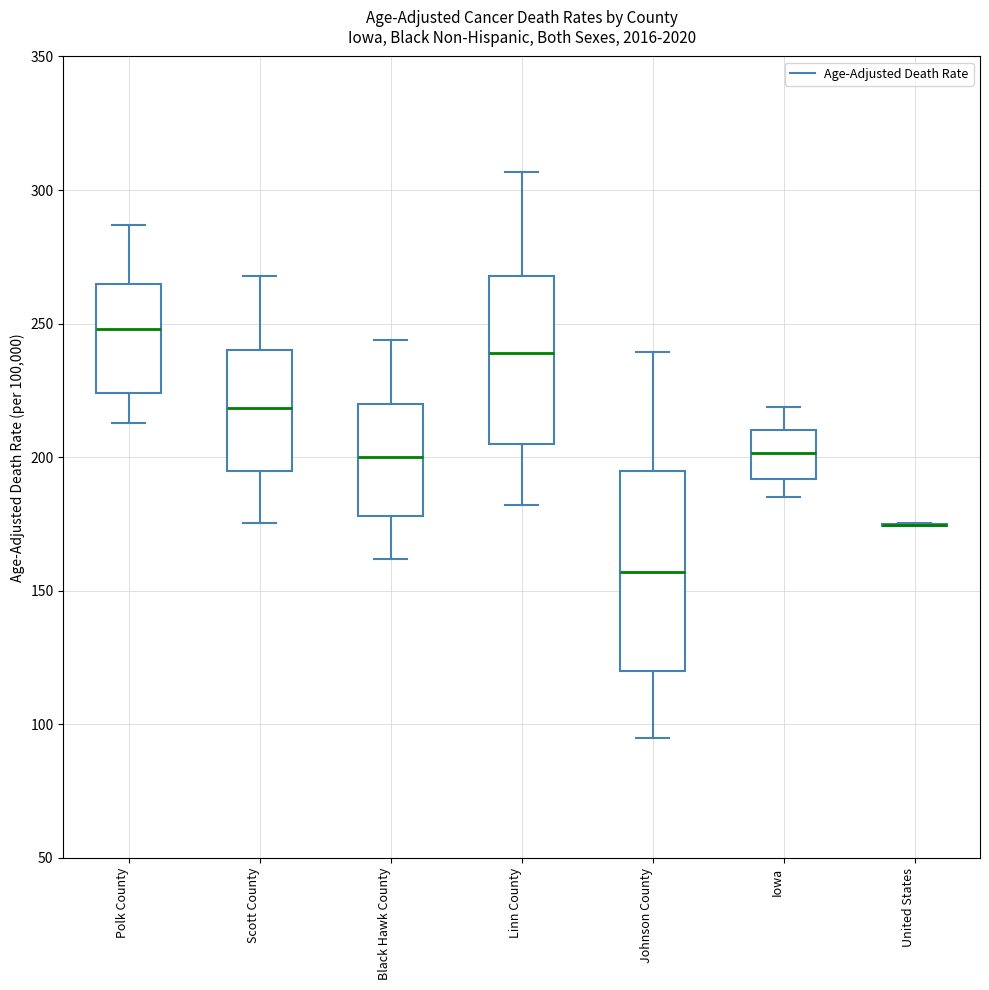

Where does the lower whisker of the box for Scott County end on the y-axis? The values are not printed on the chart, so give them approximately, as read against the axis.

175